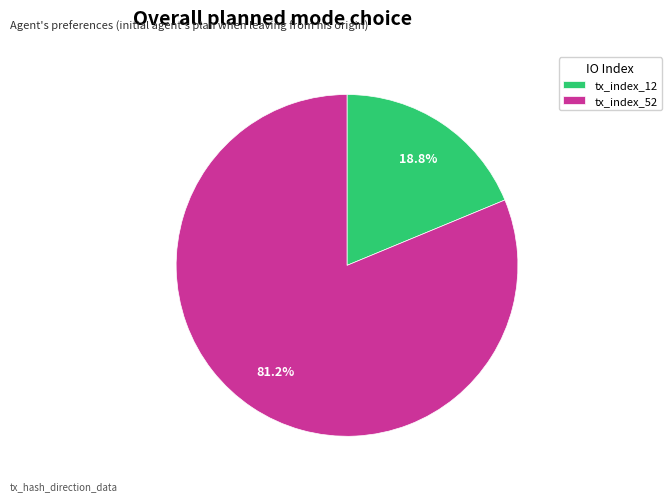

Is it true that tx_index_12 is 19% of the pie?

True